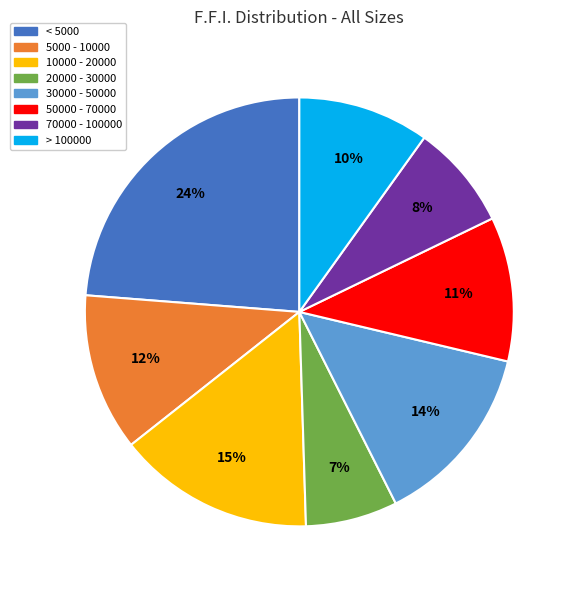

Is the sum of > 100000 and 30000 - 50000 greater than half?

No